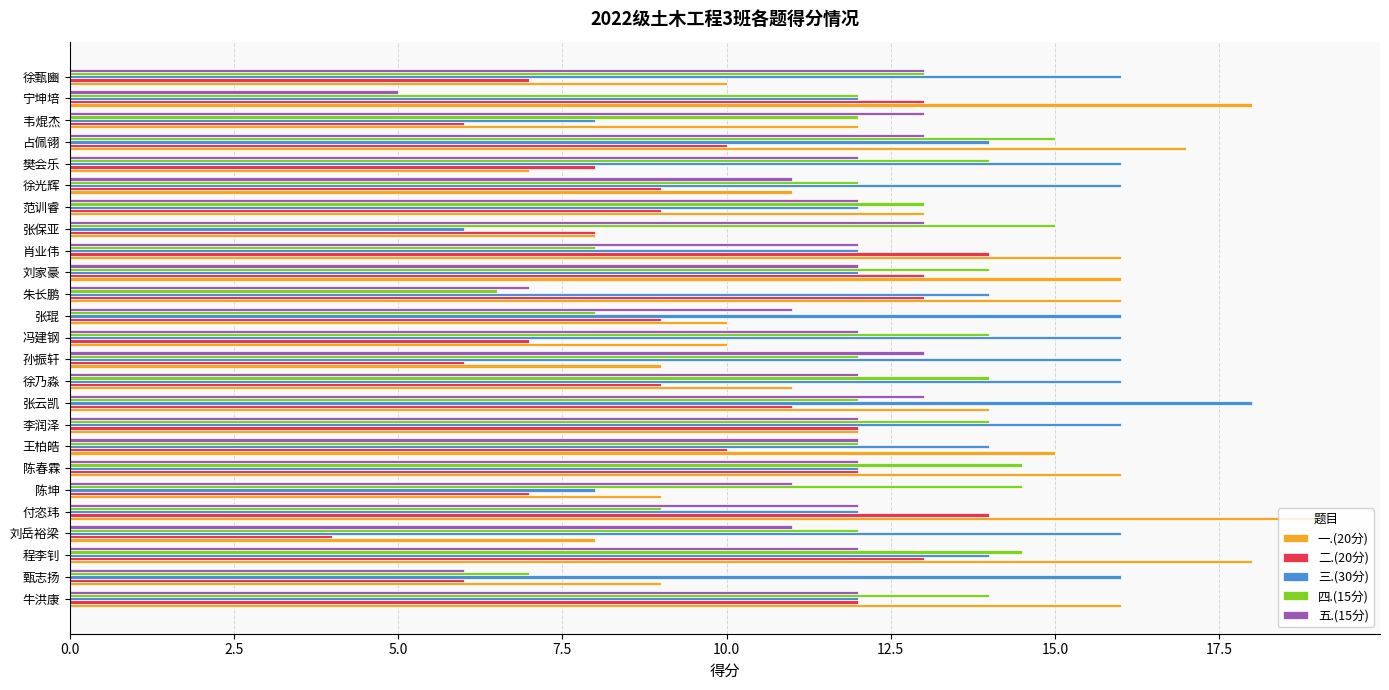

Count the number of data series in this chart.

5